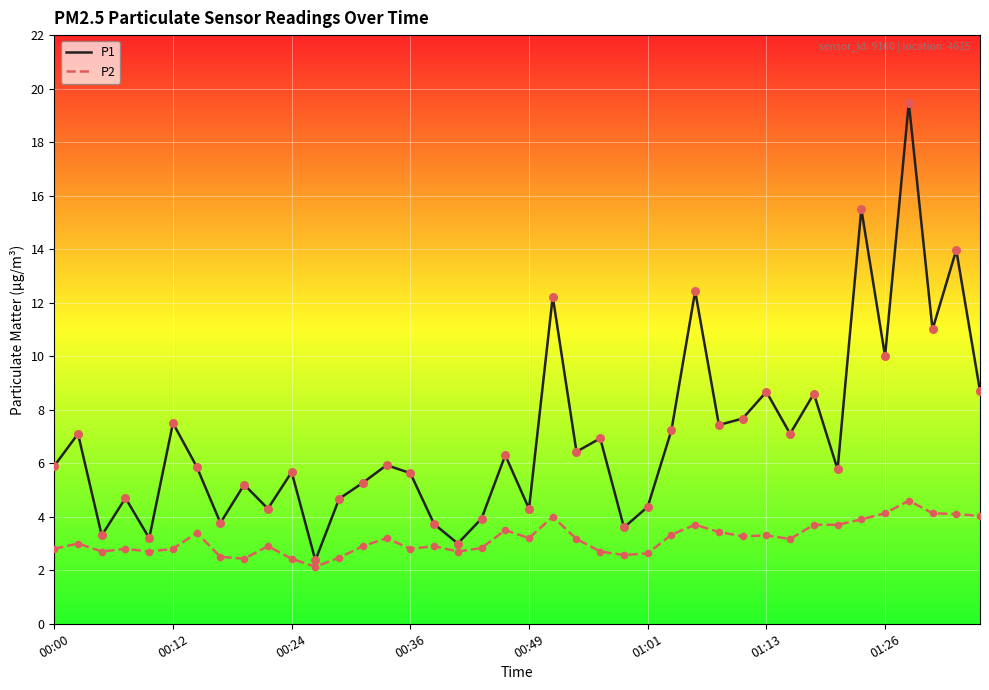

Which series has the largest range (max minus min)?

P1